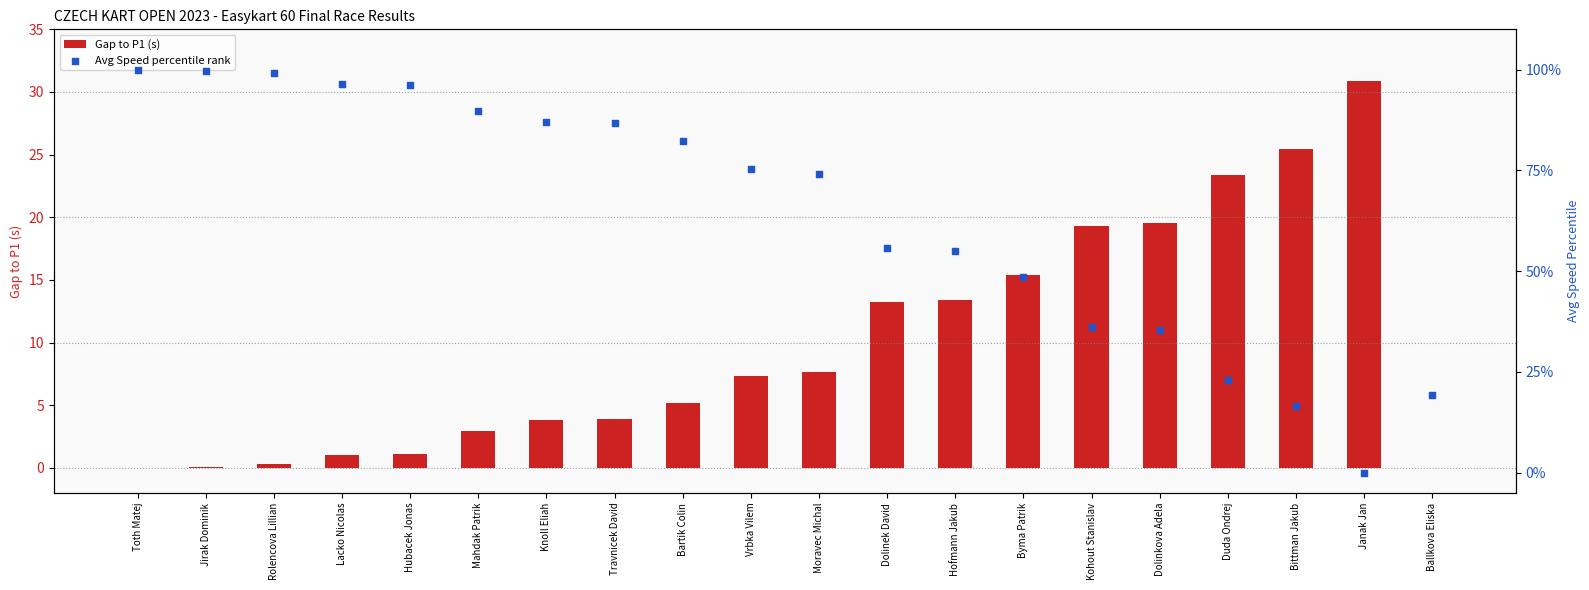

At how many categories does at least one series exceed 4?

20